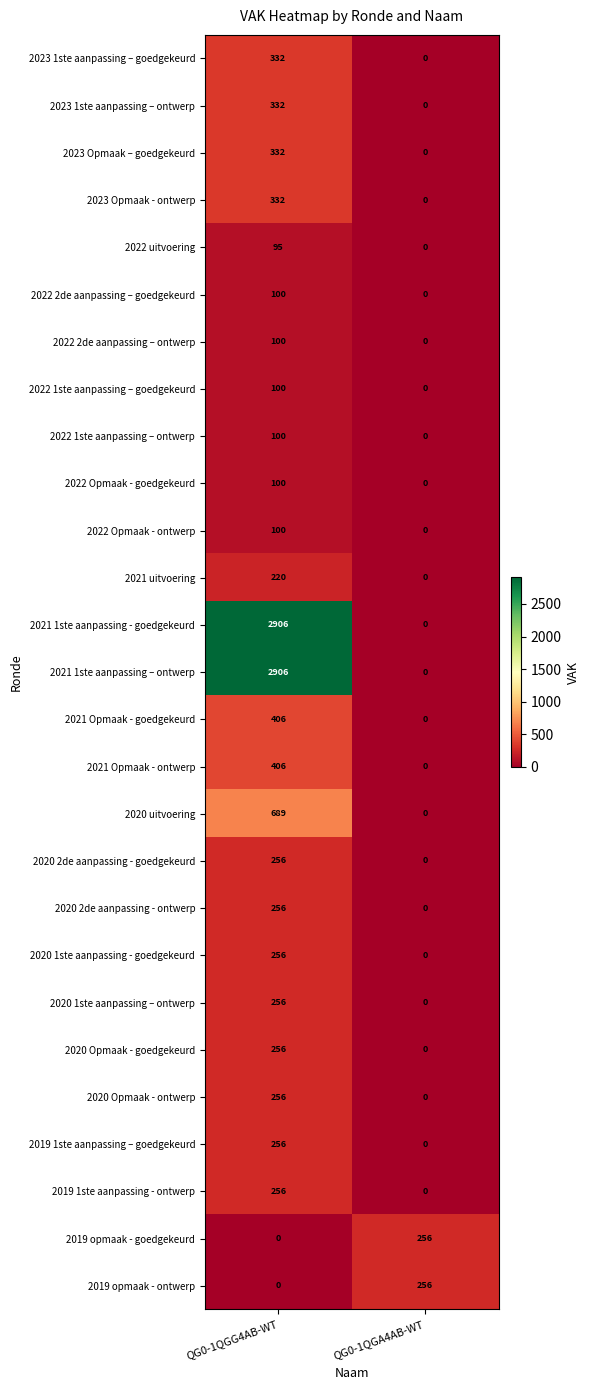

What is the total value across all series at QG0-1QGG4AB-WT?

11604